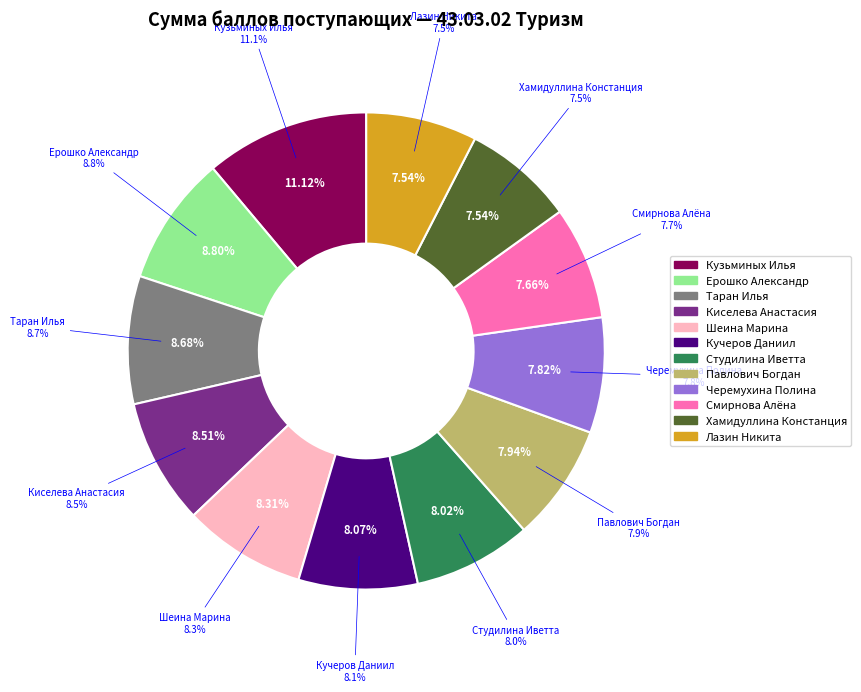

What percentage is the Ерошко Александр slice, to the nearest percent?

9%